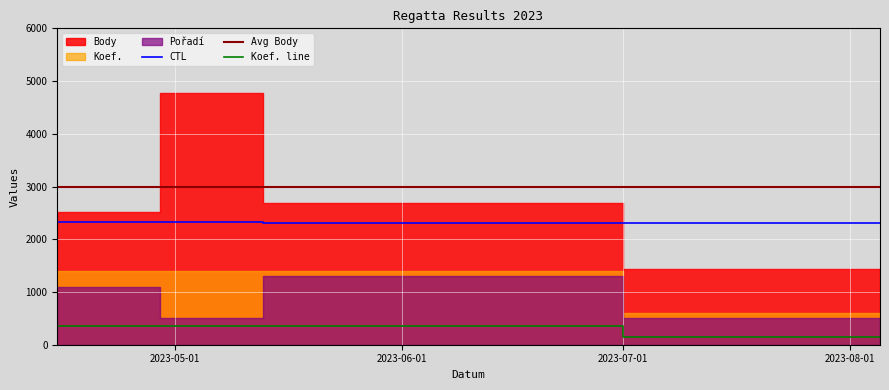

What is the sum of all CTL values?

11577.4